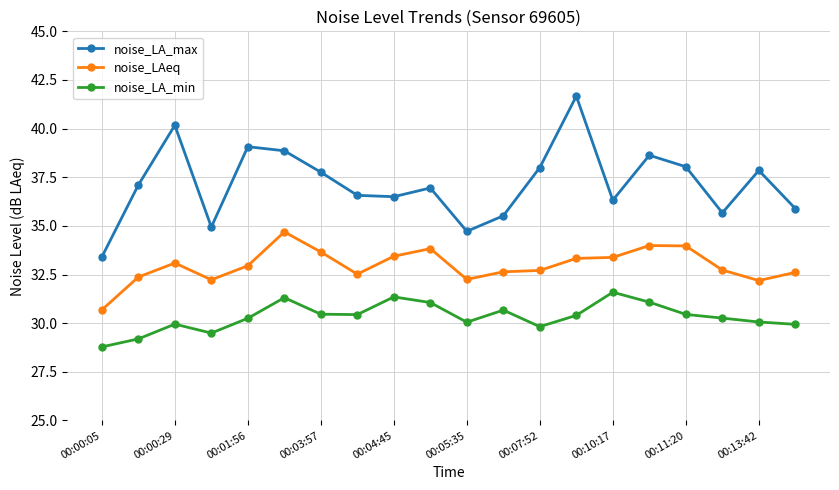

True or false: noise_LAeq has more than 1 points higher than both neighbors.

True